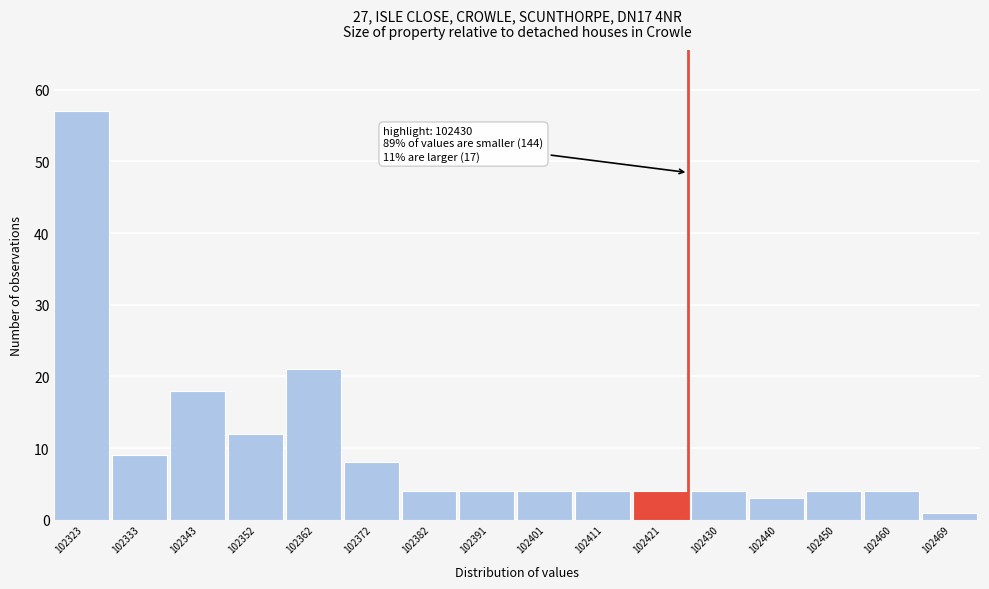

Reading left to right, list all the values displayed in this chart.

102323=57	102333=9	102343=18	102352=12	102362=21	102372=8	102382=4	102391=4	102401=4	102411=4	102421=4	102430=4	102440=3	102450=4	102460=4	102469=1